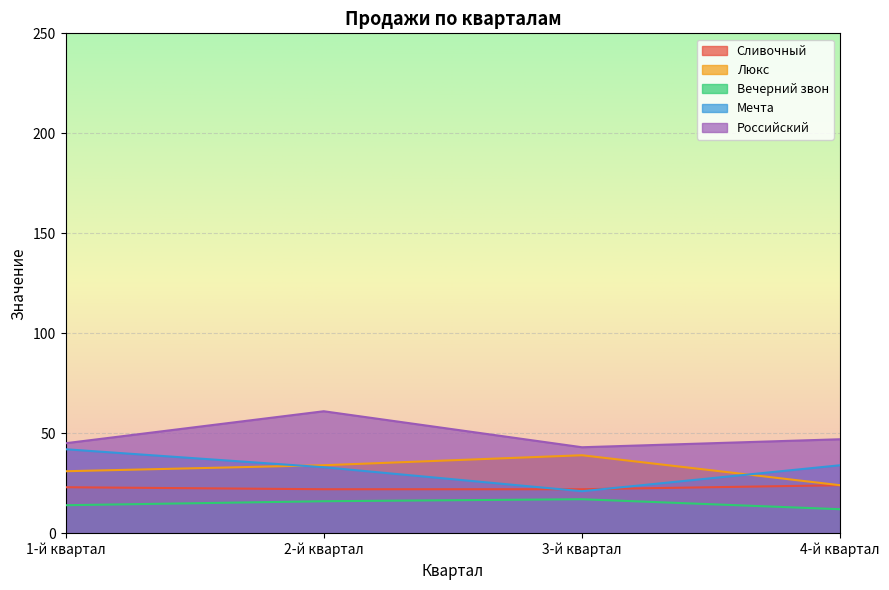

The Российский series shows 47 at 4-й квартал. True or false?

True